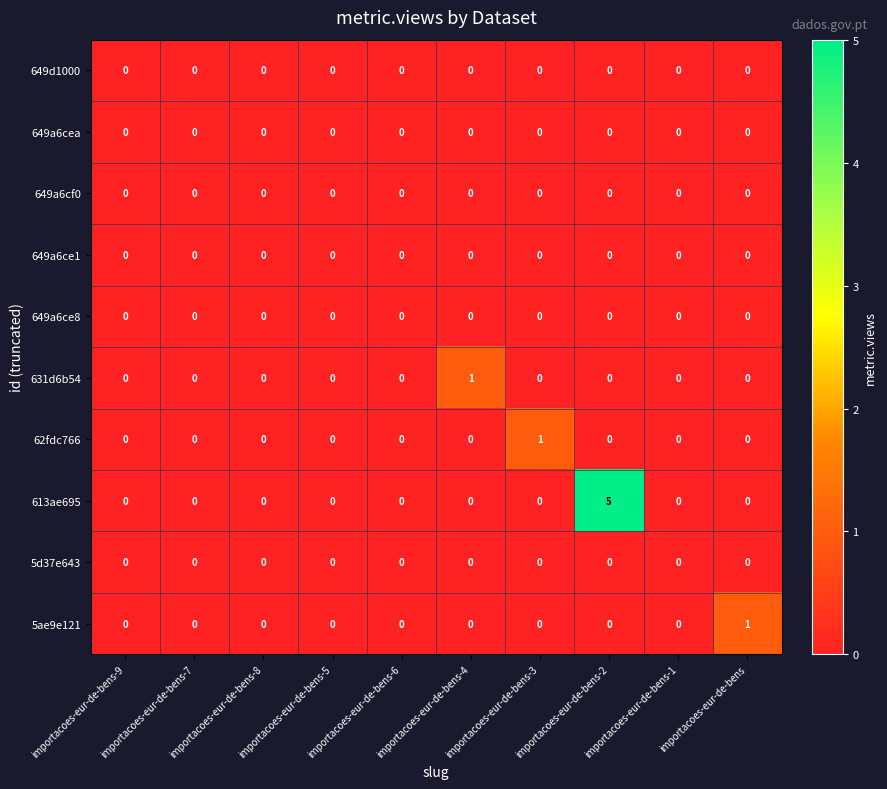

Which series has the largest total across all categories?

613ae695